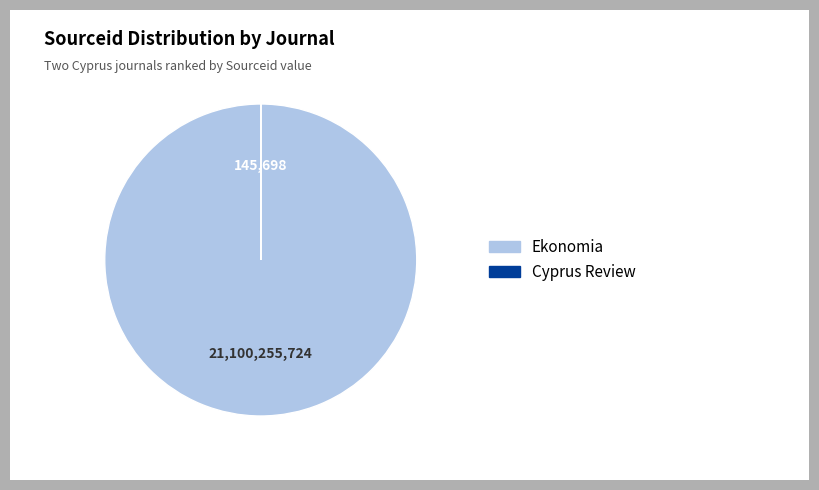

Is it true that Ekonomia is 100% of the pie?

True